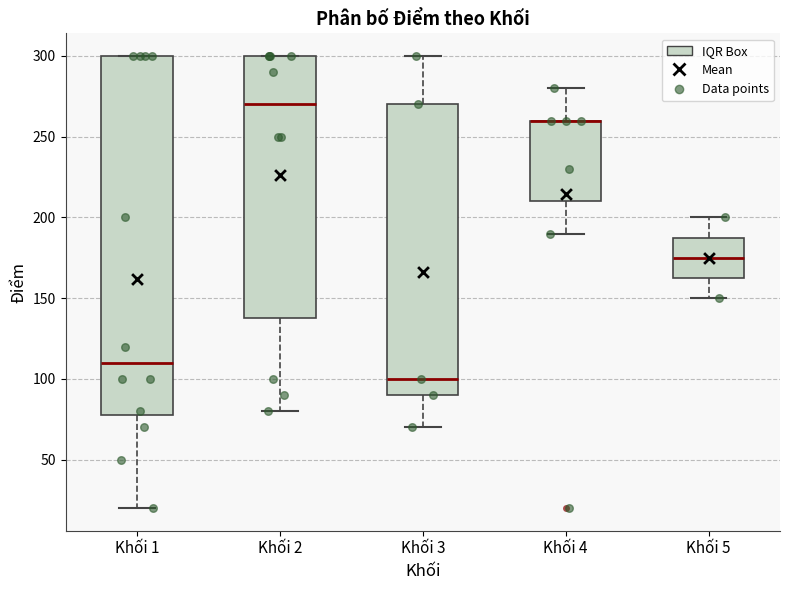

Where is the lower edge of the box for Khối 4 on the y-axis? The values are not printed on the chart, so give them approximately, as read against the axis.

210